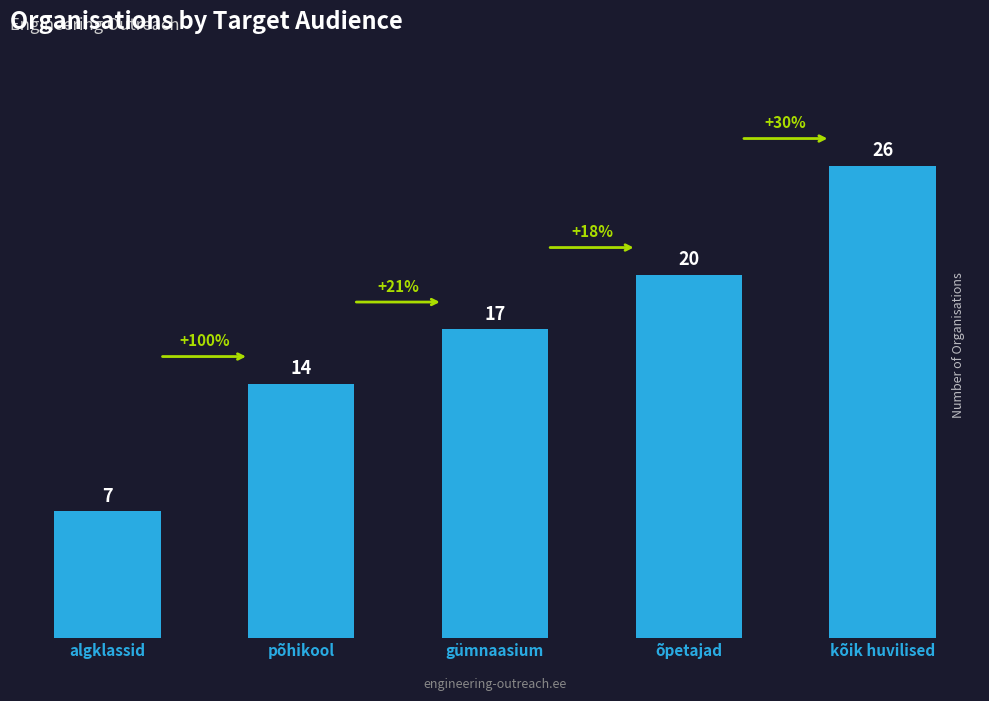

Which has a higher value, algklassid or kõik huvilised?

kõik huvilised